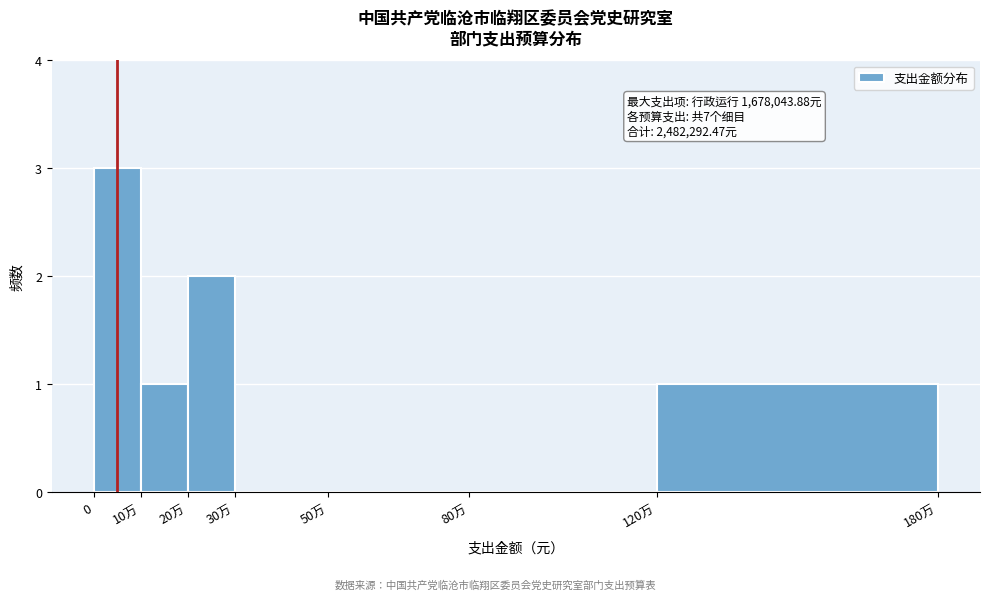

Reading left to right, transcribe all the data shown in this chart.

0=3	10万=1	20万=2	30万=0	50万=0	80万=0	120万=1